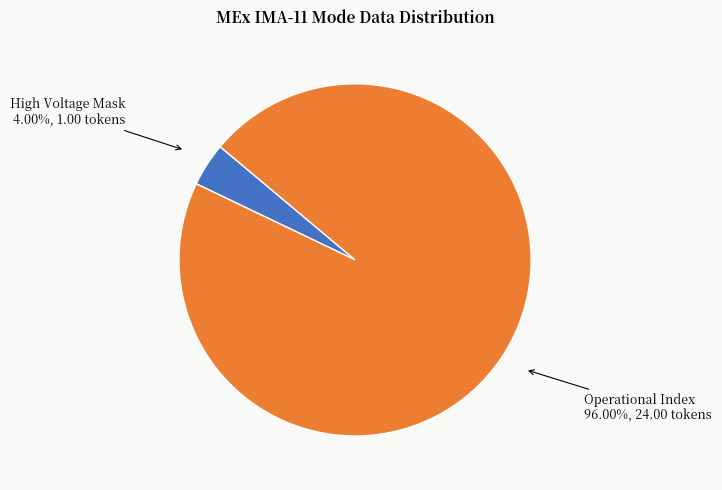

How many slices are in this pie chart?

2